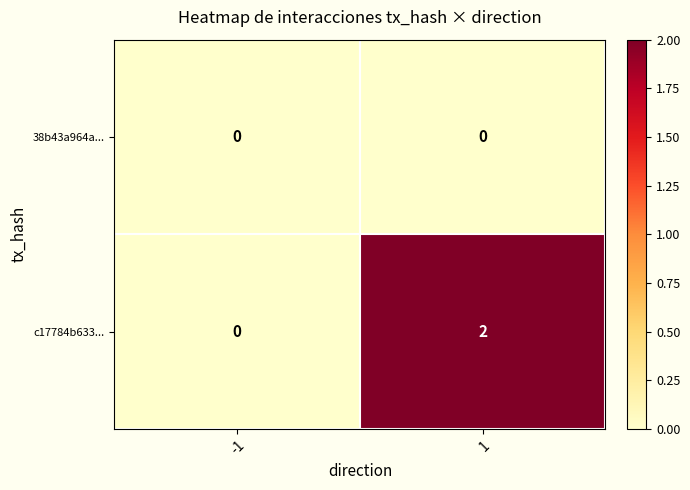

Which series has the largest total across all categories?

c17784b633...